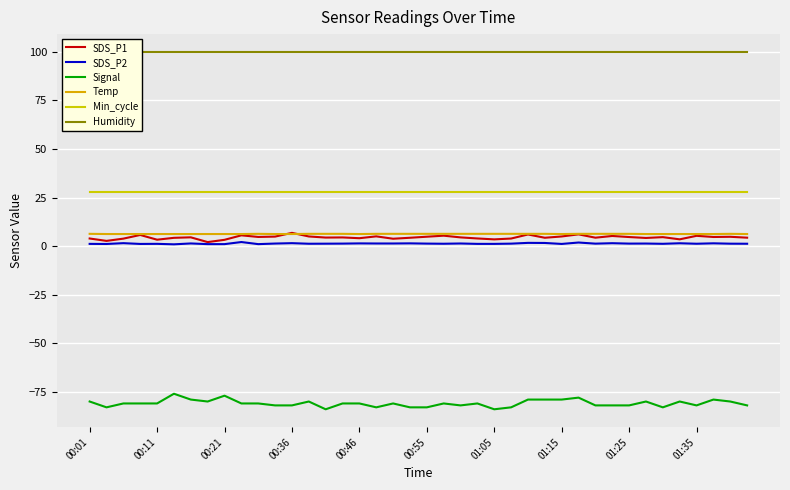

The value of SDS_P2 at 01:05 is 0.4. True or false?

False